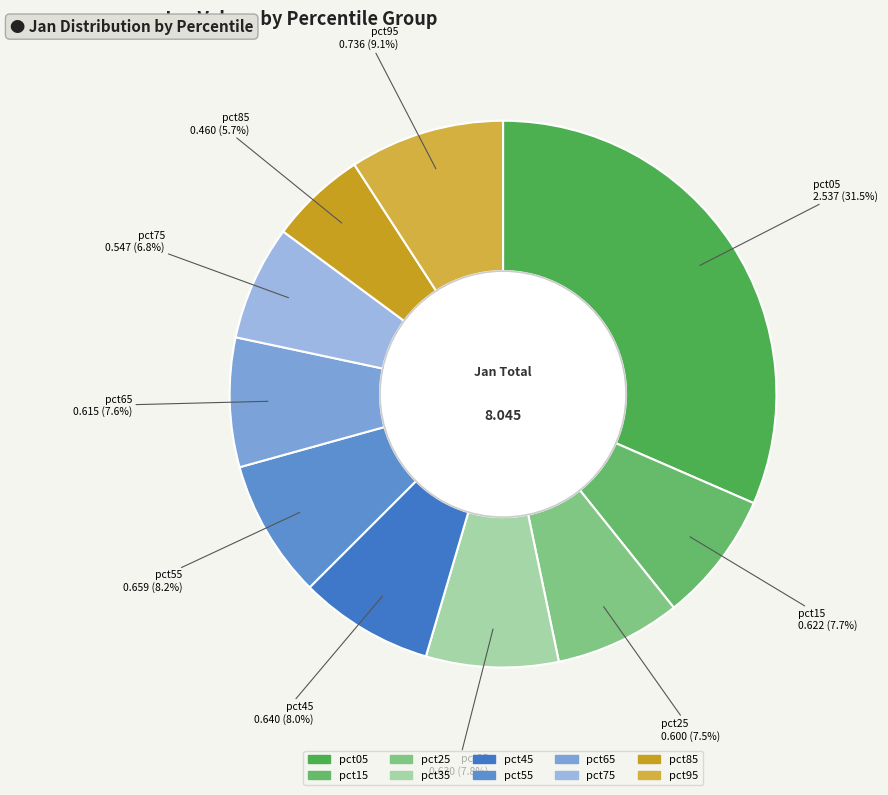

Does any single category account for the majority?

No